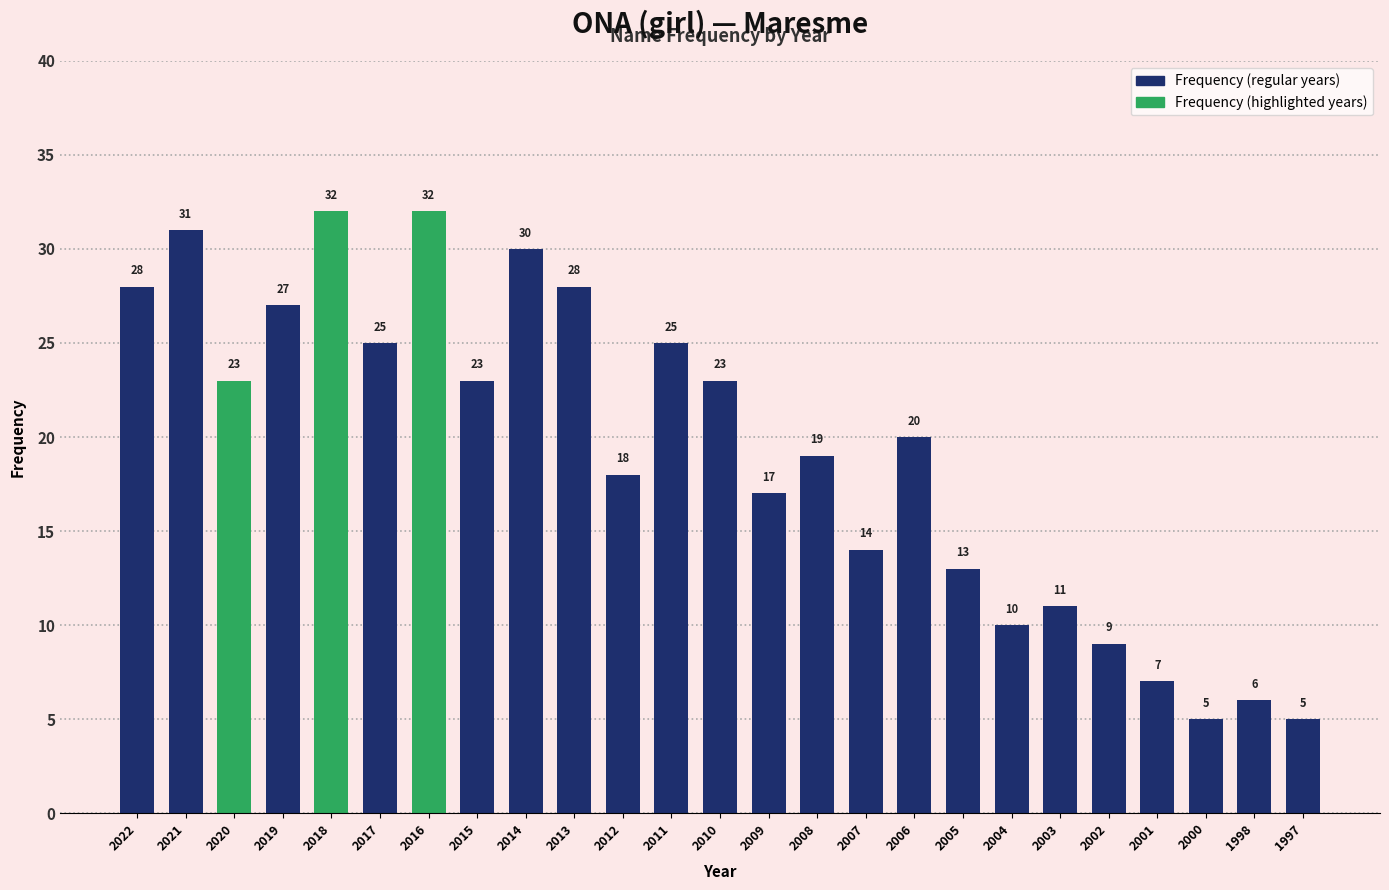

Reading left to right, what are all the values shown in this chart?

28	31	23	27	32	25	32	23	30	28	18	25	23	17	19	14	20	13	10	11	9	7	5	6	5